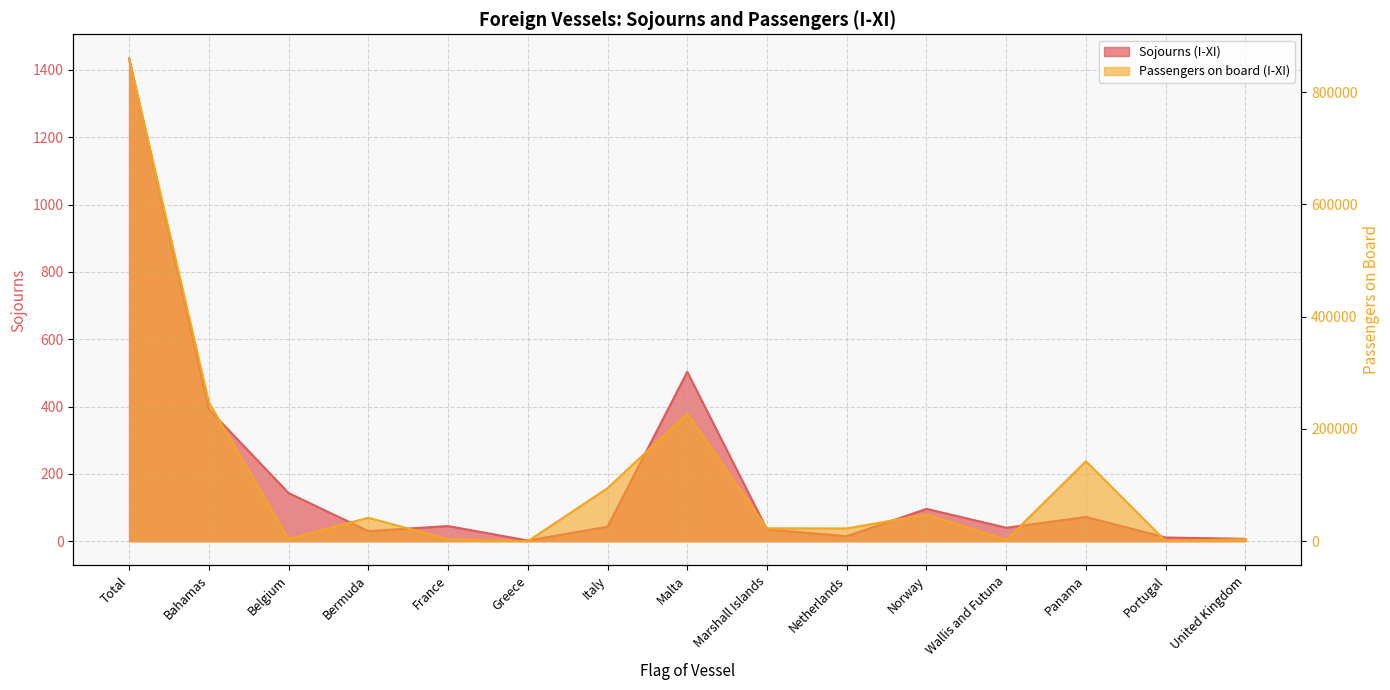

Rank the series by their average value, from highest to lowest.

Passengers on board (I-XI), Sojourns (I-XI)